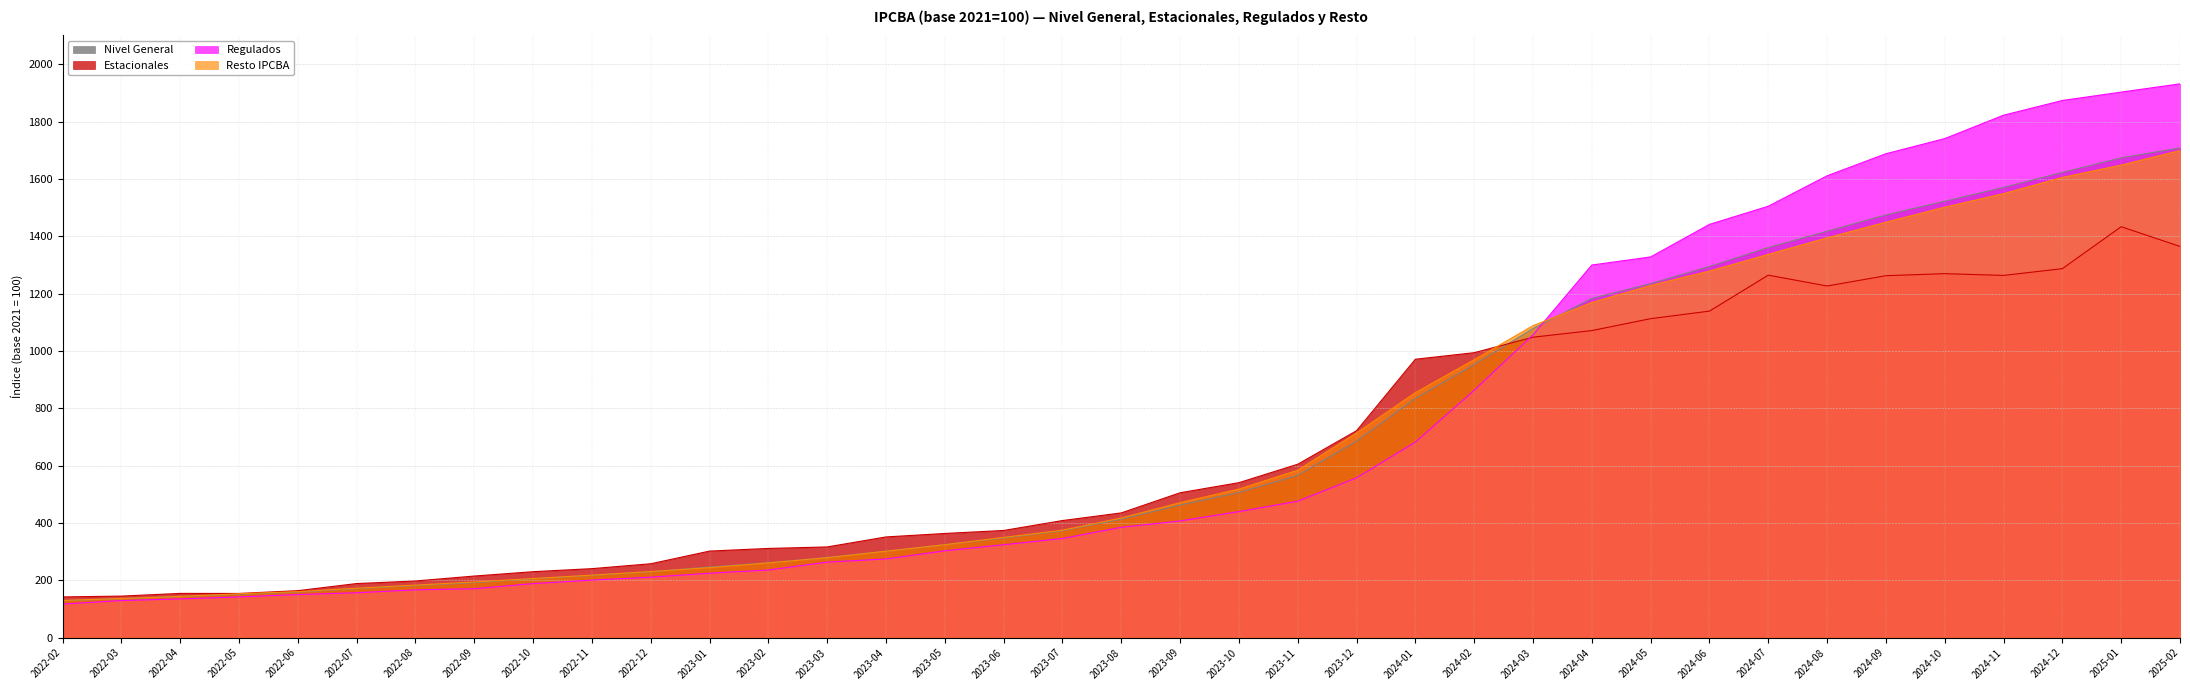

Which category has the lowest value across all series?

2022-02